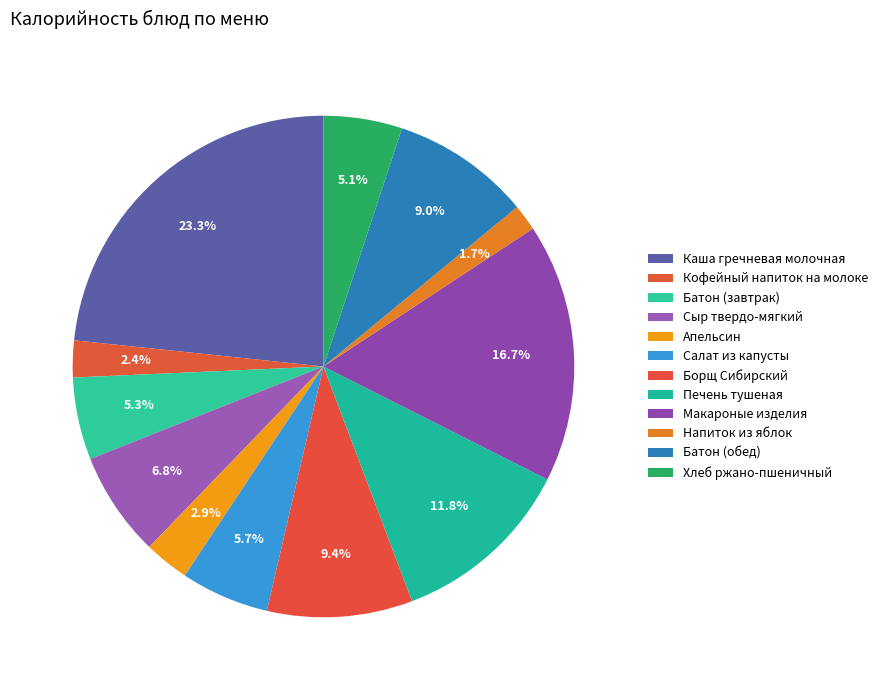

Count the number of slices in the pie.

12